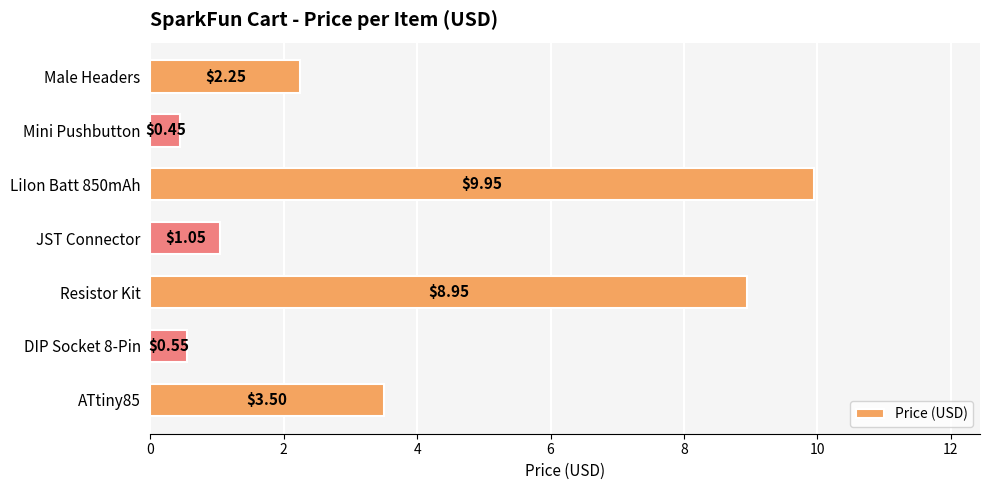

What is the sum of all values?

26.7